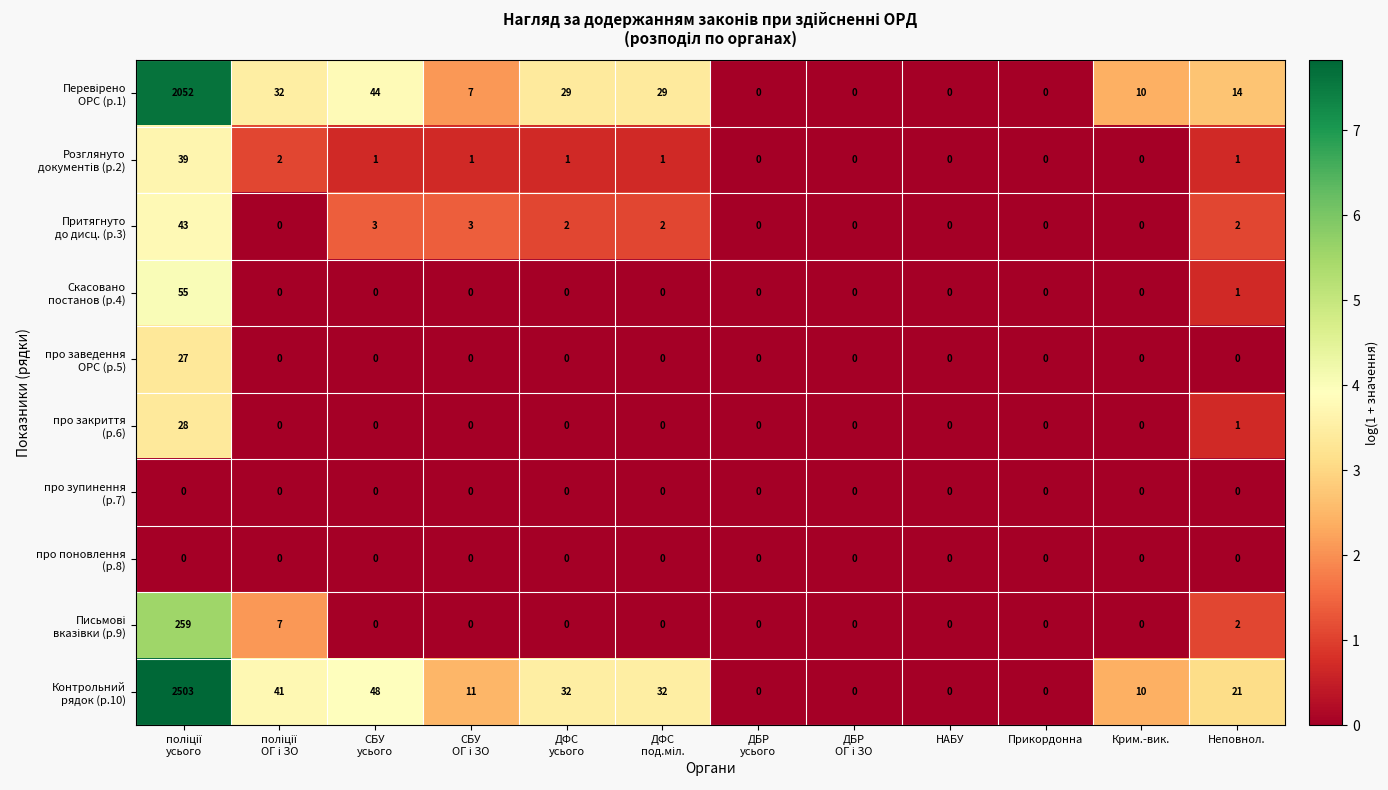

What is the greatest value displayed?

2503